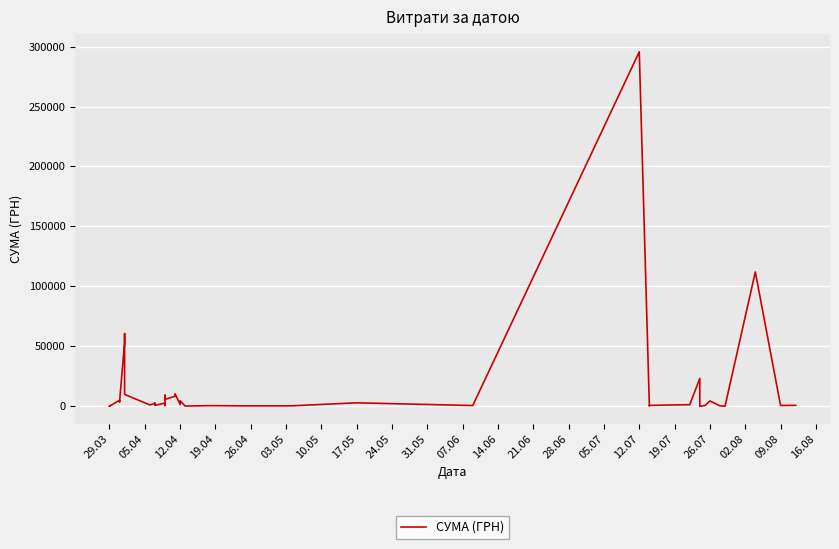

What is the greatest value displayed?

295638.6